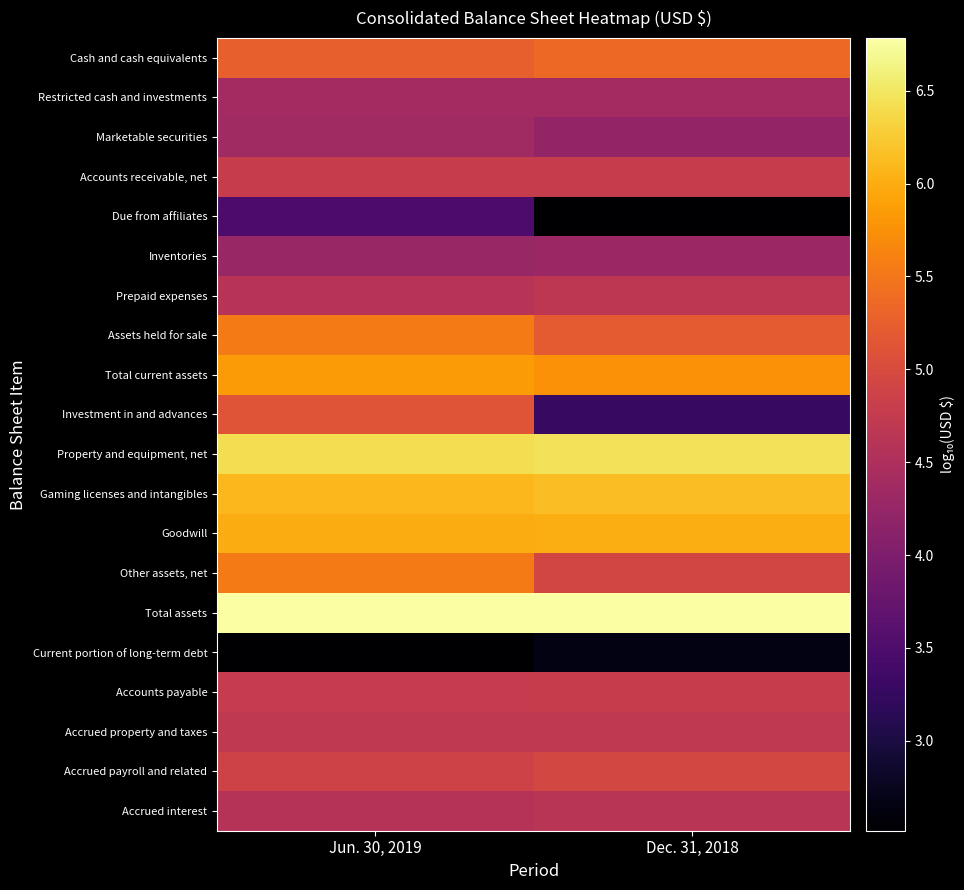

List the series in order of their peak value, lowest first.

Current portion of long-term debt, Due from affiliates, Inventories, Marketable securities, Restricted cash and investments, Accrued interest, Prepaid expenses, Accrued property and taxes, Accounts payable, Accounts receivable, net, Accrued payroll and related, Investment in and advances, Cash and cash equivalents, Other assets, net, Assets held for sale, Total current assets, Goodwill, Gaming licenses and intangibles, Property and equipment, net, Total assets